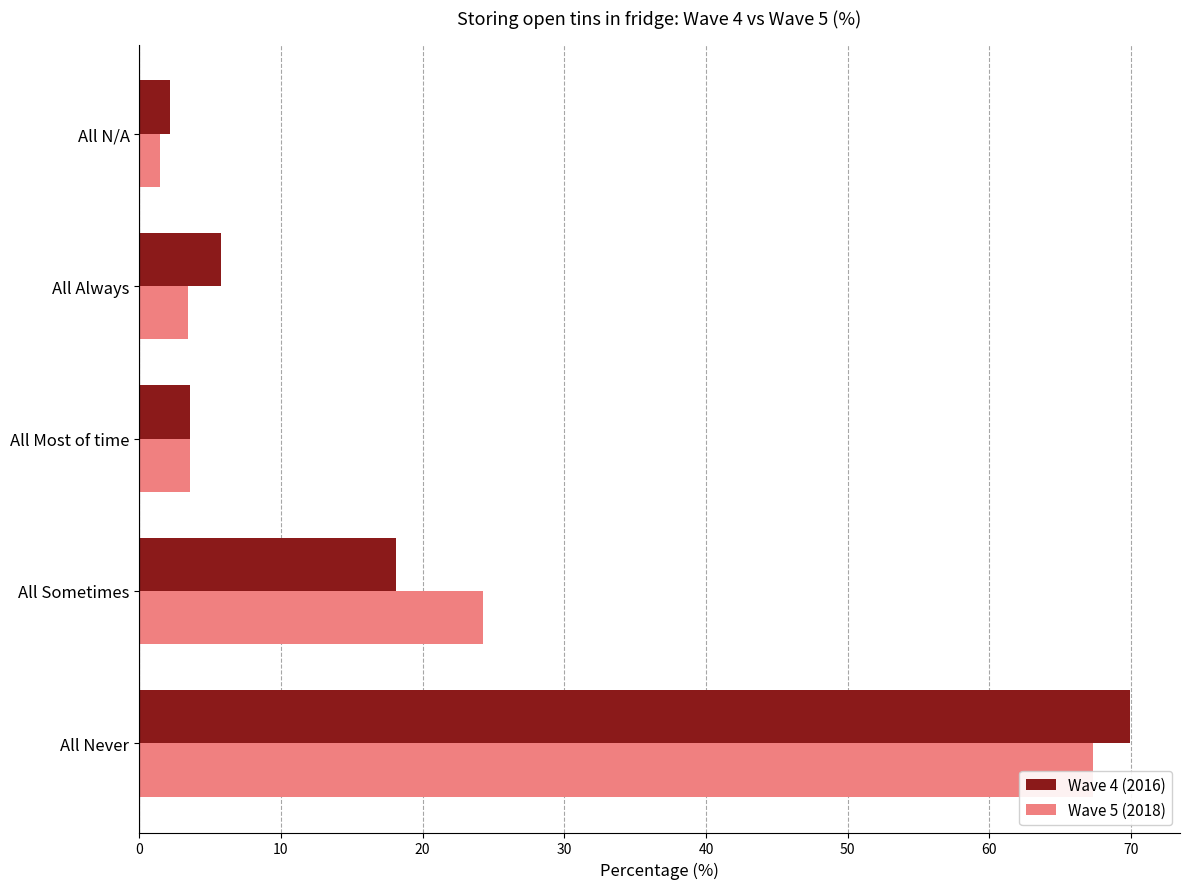

Which label corresponds to the largest value in the chart?

All Never